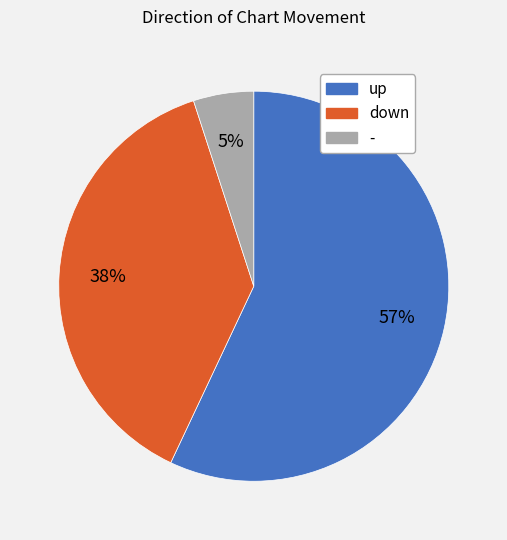

How many segments does this pie chart have?

3